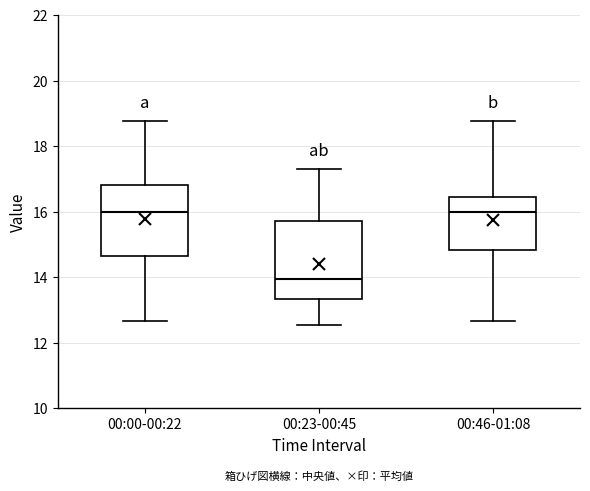

Comparing the boxes themselves (not the whiskers), which one is the tallest?

00:23-00:45